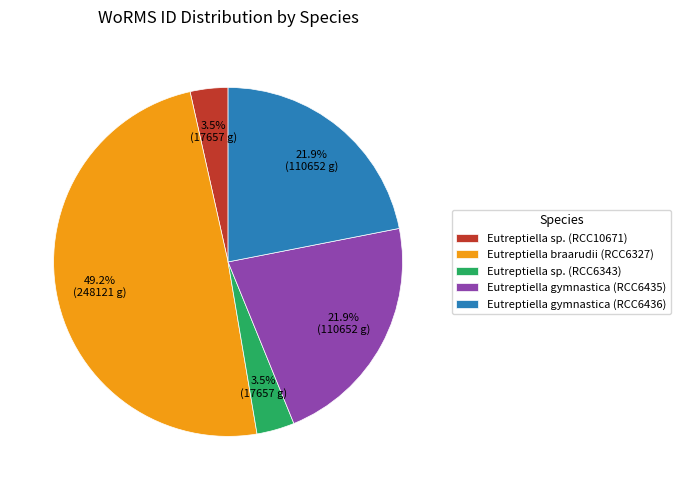

Is it true that Eutreptiella braarudii (RCC6327) is 49% of the pie?

True